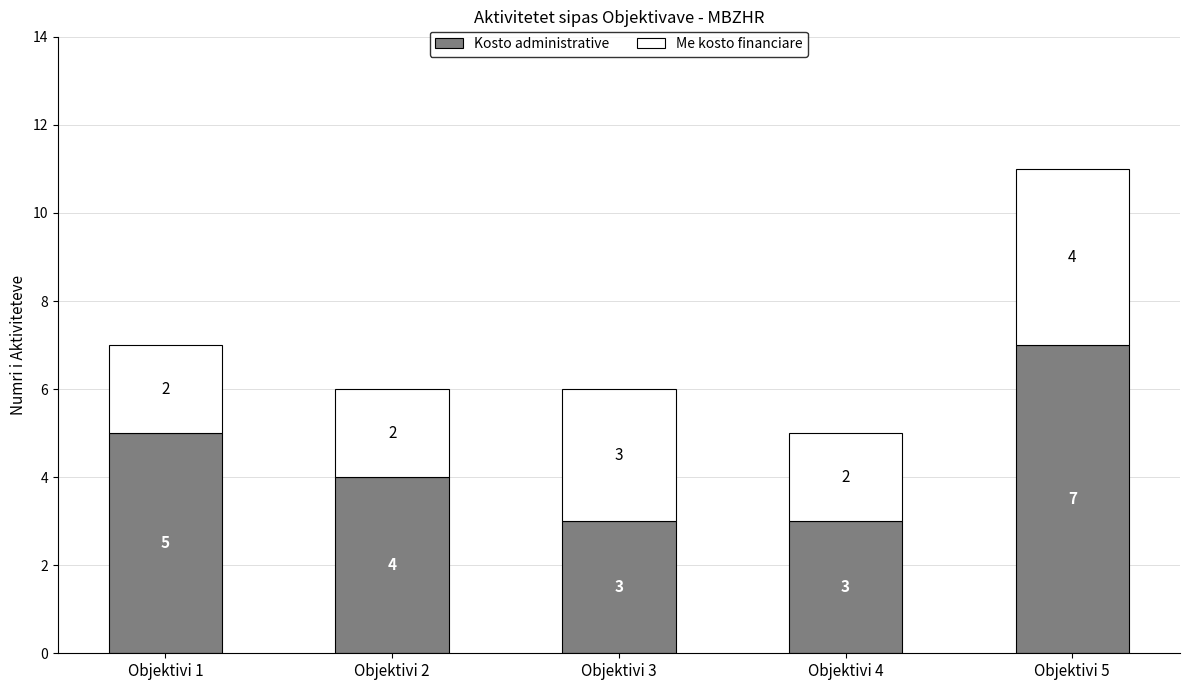

At which category is the sum across all series the highest?

Objektivi 5